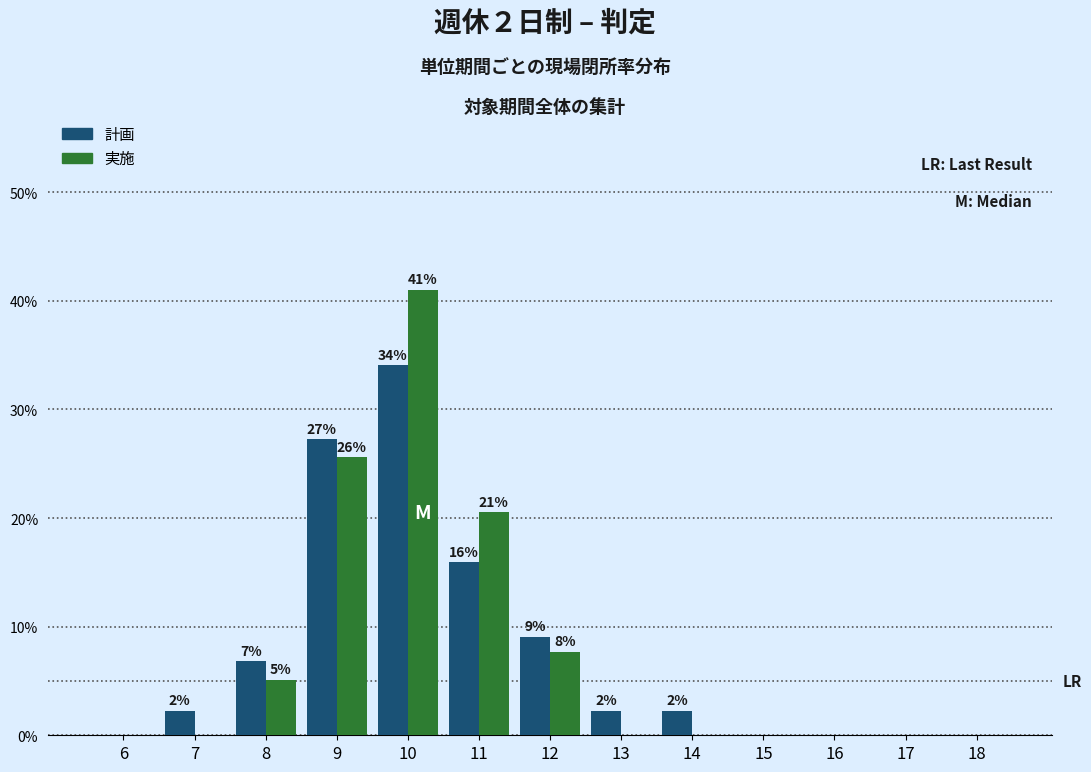

What are all the series names shown in the legend?

計画, 実施